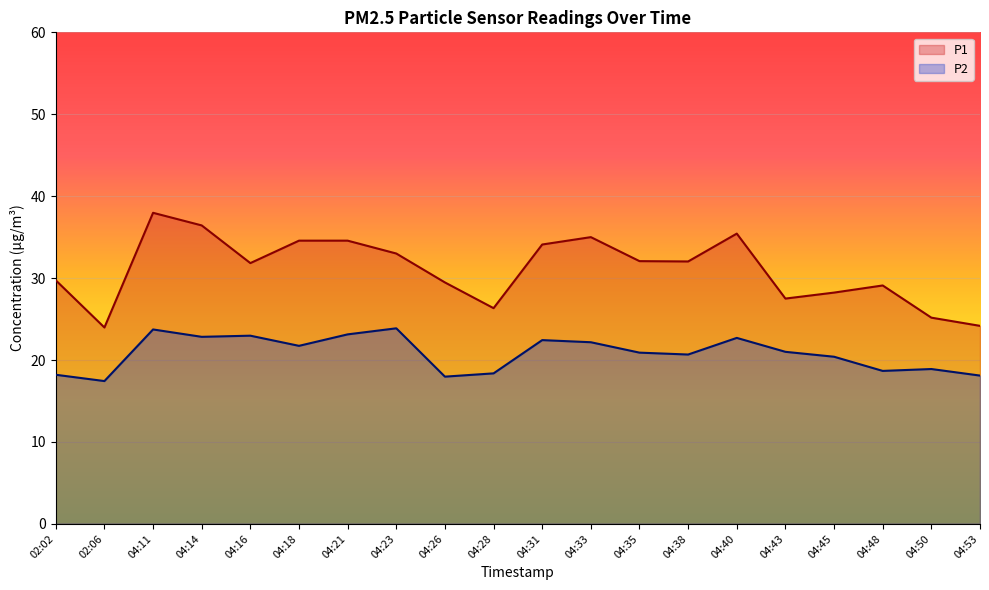

How many interior local peaks does the P1 series have?

4